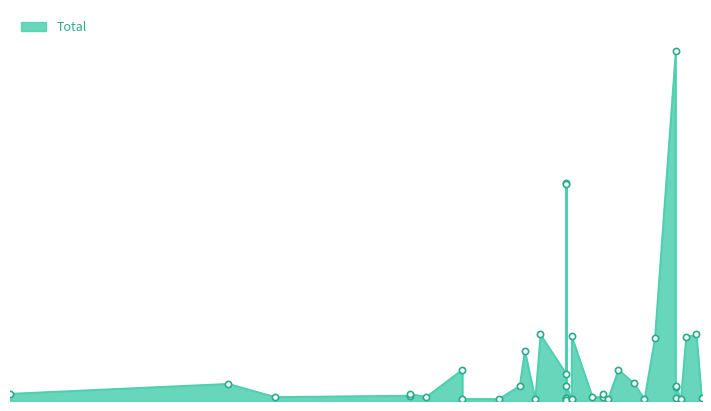

Approximately how many times larger is the value at 2021-08-05 compared to 2021-09-30?

1.3